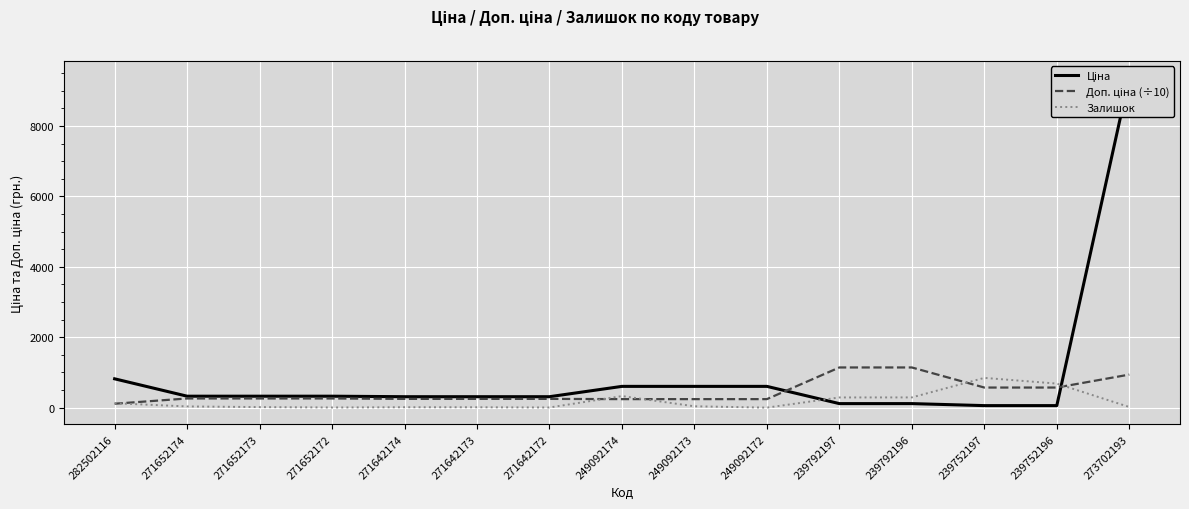

At which label does Ціна reach its peak?

273702193